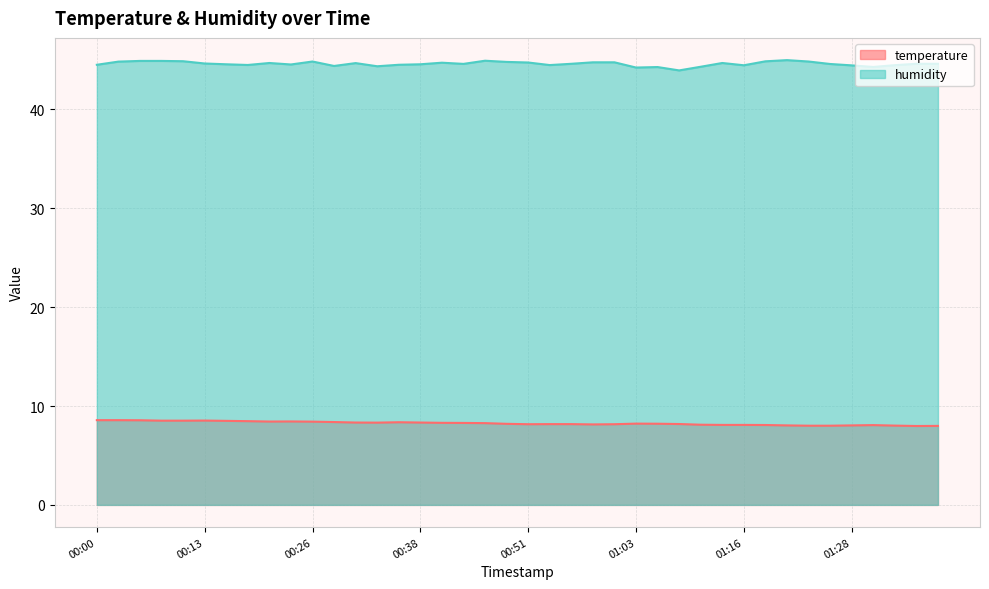

How many interior local valleys does the temperature series have?

5